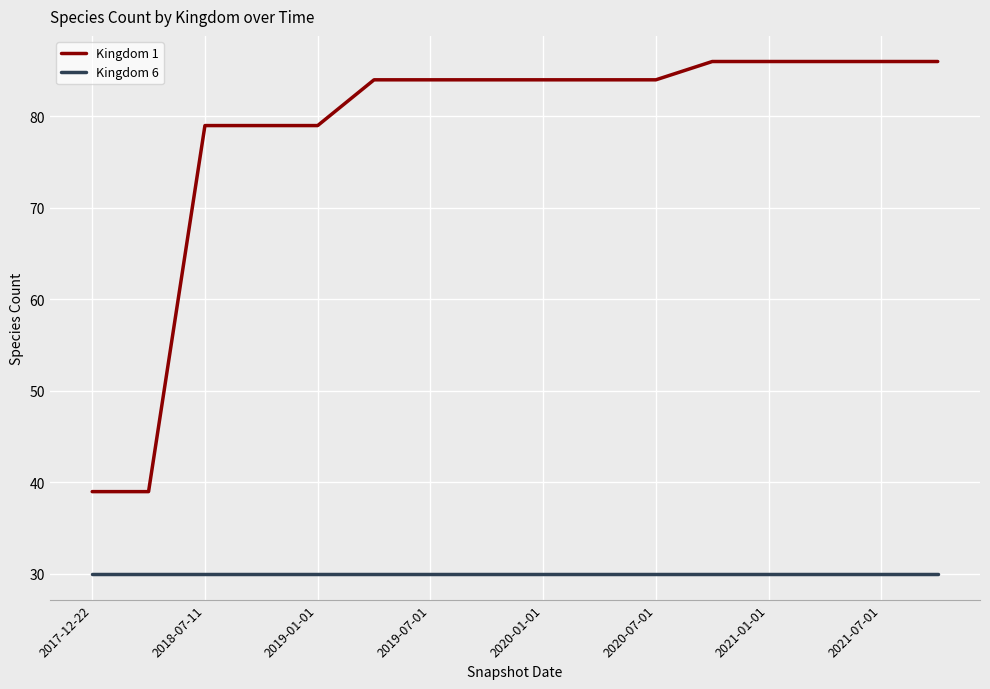

True or false: Kingdom 1 and Kingdom 6 cross at least once.

False